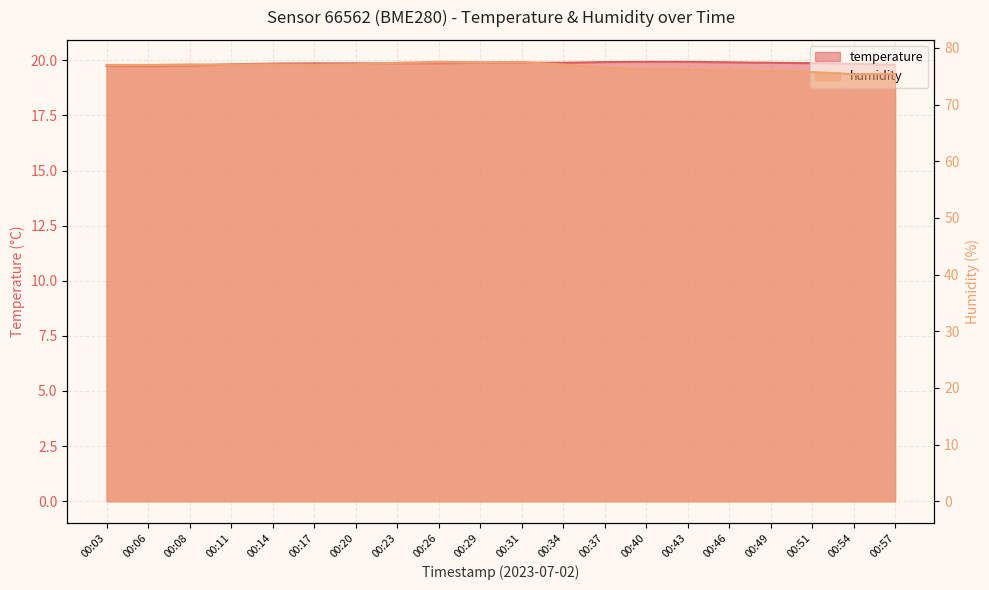

Reading left to right, extract all data points from this chart.

temperature: 00:03=19.7	00:06=19.7	00:08=19.8	00:11=19.8	00:14=19.9	00:17=19.9	00:20=19.9	00:23=19.9	00:26=19.9	00:29=19.9	00:31=19.9	00:34=19.9	00:37=19.9	00:40=19.9	00:43=19.9	00:46=19.9	00:49=19.9	00:51=19.9	00:54=19.8	00:57=19.8
humidity: 00:03=77.0	00:06=77.0	00:08=77.1	00:11=77.1	00:14=77.1	00:17=77.0	00:20=77.1	00:23=77.4	00:26=77.5	00:29=77.5	00:31=77.5	00:34=77.1	00:37=76.5	00:40=76.3	00:43=76.1	00:46=76.0	00:49=75.9	00:51=75.8	00:54=75.4	00:57=75.5